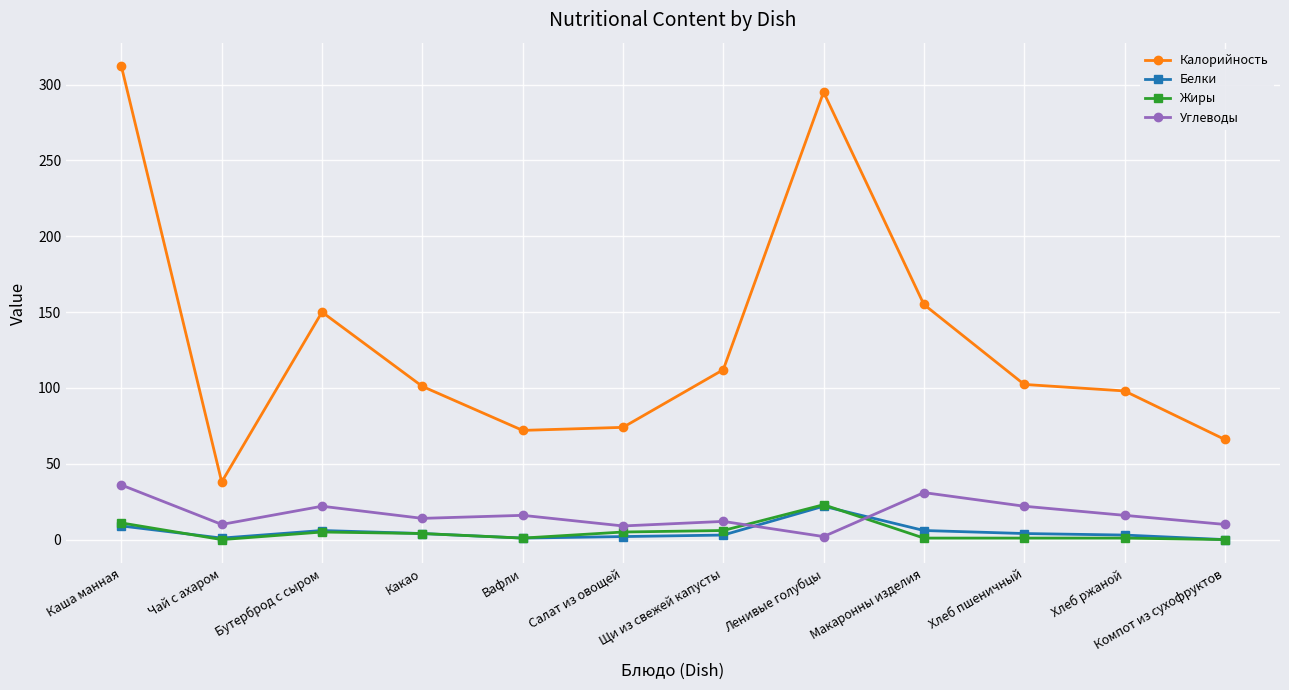

Which series changed the most between Вафли and Хлеб пшеничный?

Калорийность